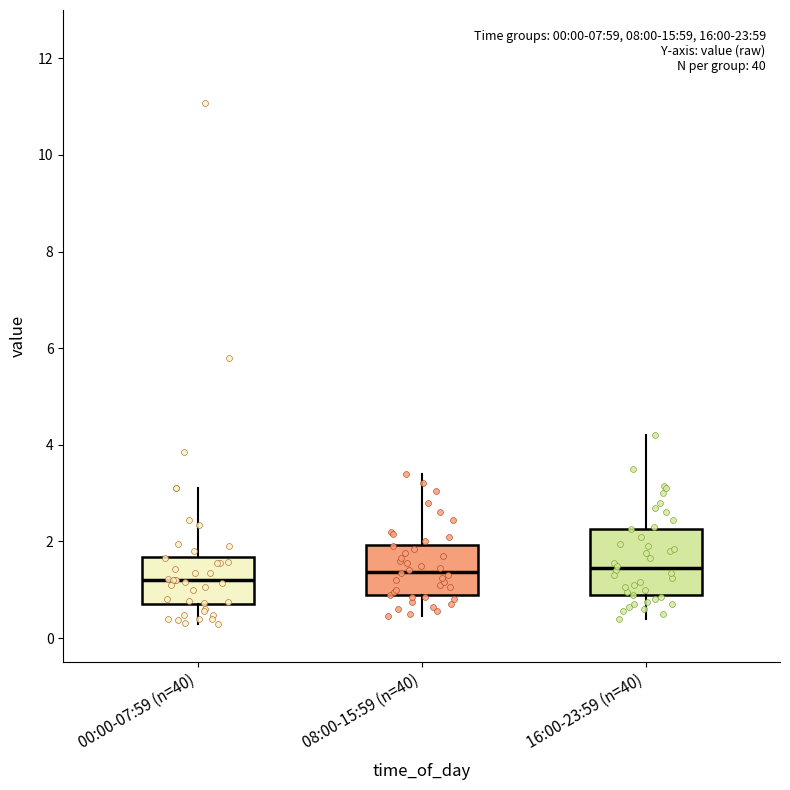

Comparing the boxes themselves (not the whiskers), which one is the tallest?

16:00-23:59 (n=40)